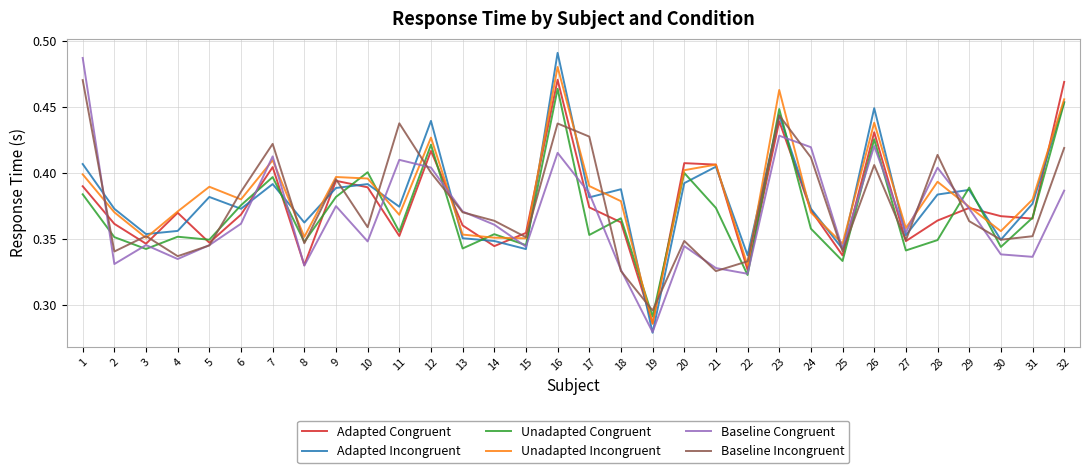

What are all the series names shown in the legend?

Adapted Congruent, Adapted Incongruent, Unadapted Congruent, Unadapted Incongruent, Baseline Congruent, Baseline Incongruent